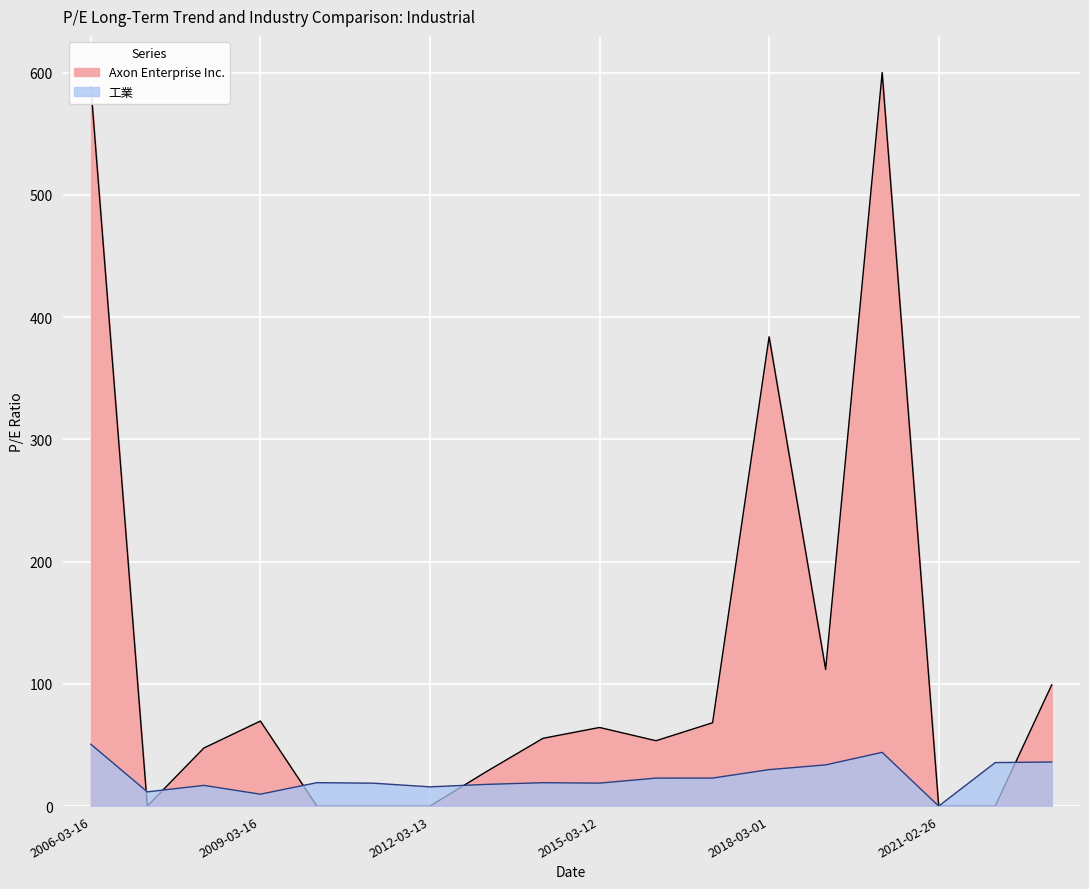

At which label does the data first exceed 19?

2006-03-16